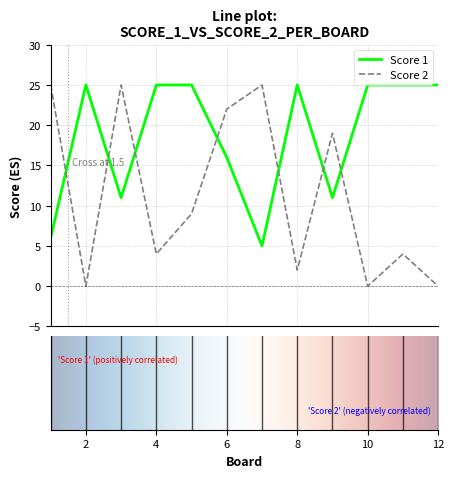

Rank the series by their average value, from highest to lowest.

Score 1, Score 2